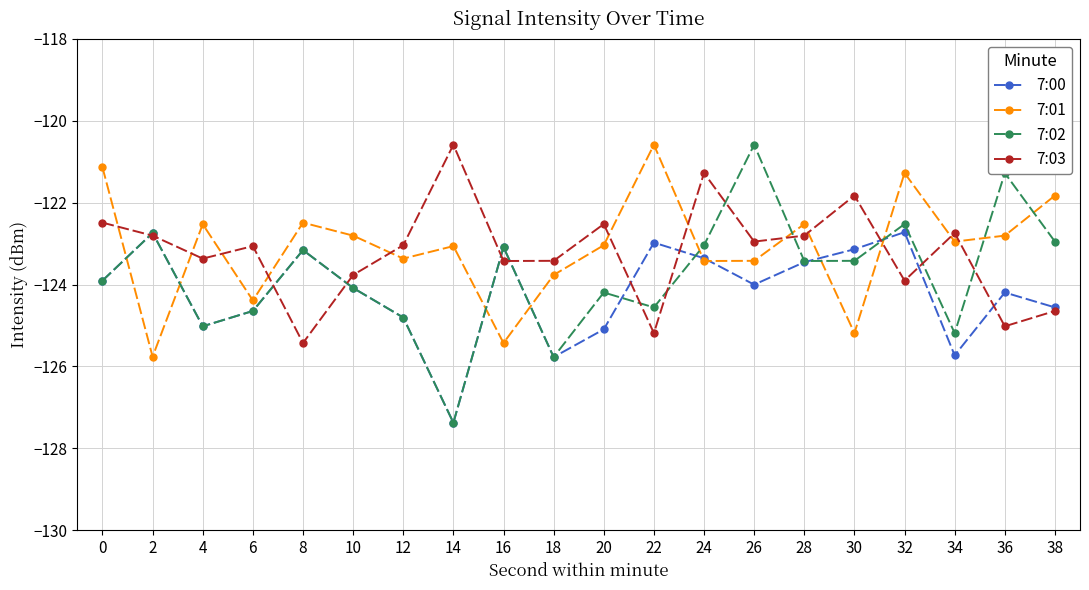

What is the spread (max minus min) of values at 8?

2.9